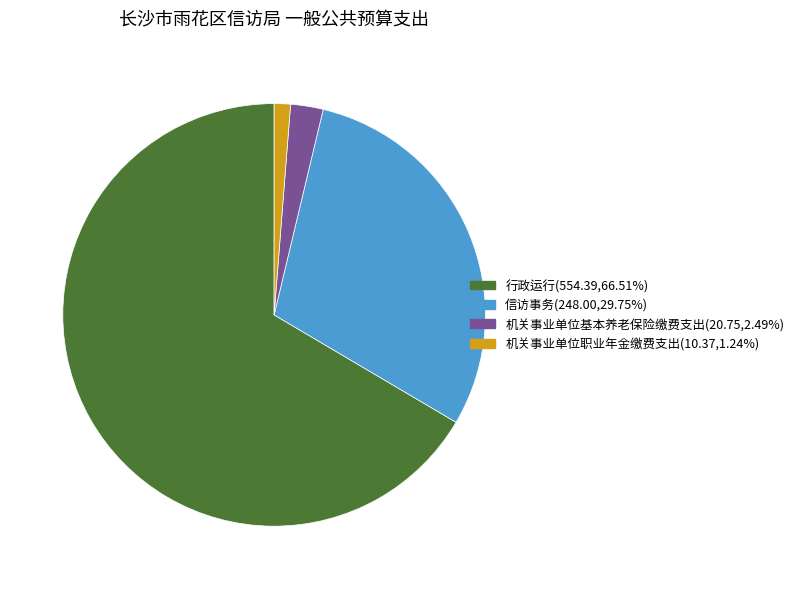

Is 机关事业单位基本养老保险缴费支出 the majority of the pie?

No